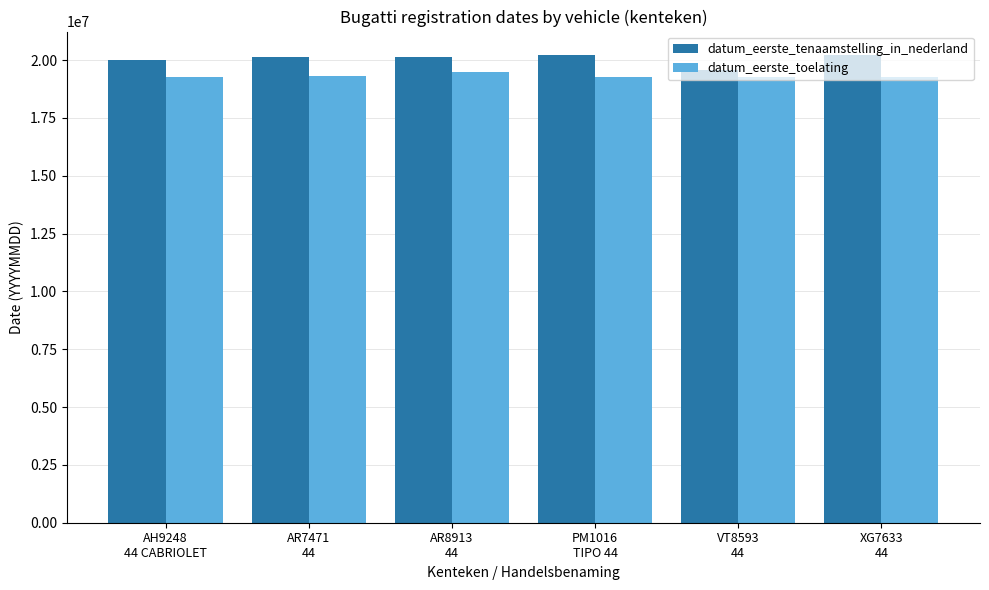

Count the number of categories in the chart.

6